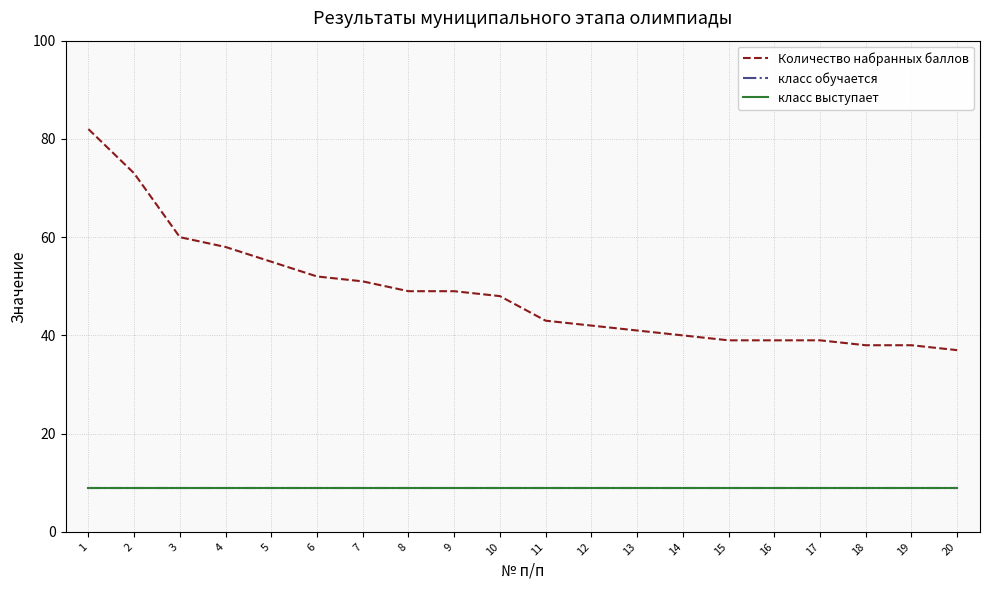

The value of Количество набранных баллов at 15 is 39. True or false?

True